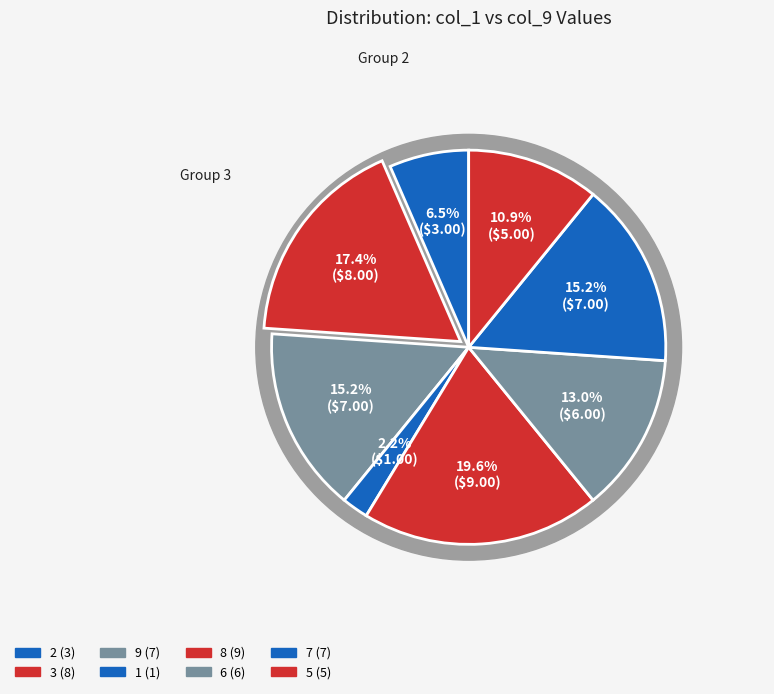

What portion of the pie excludes 8?

80.4%